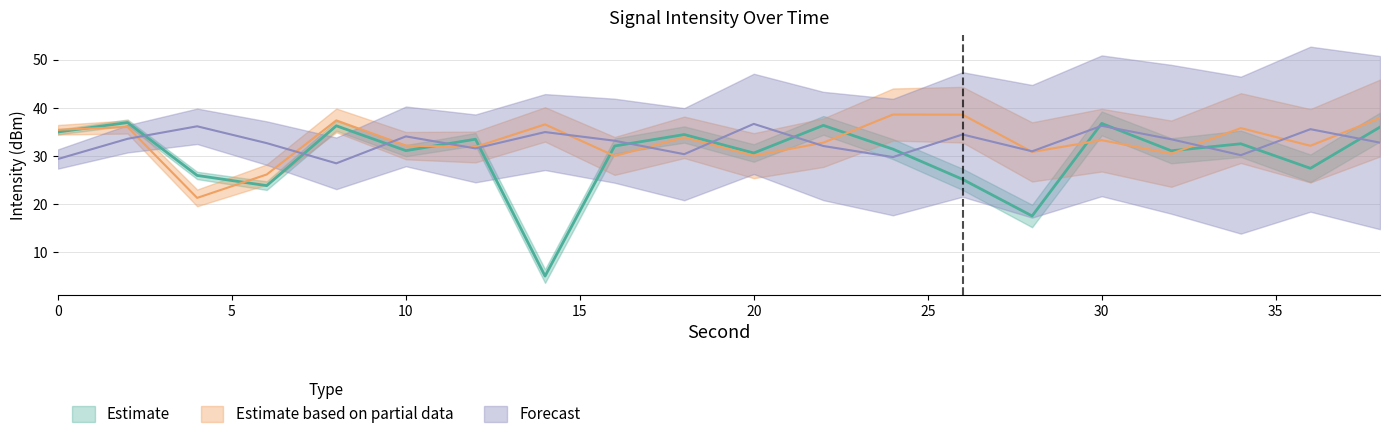

How many values in the Forecast series exceed 33?

10